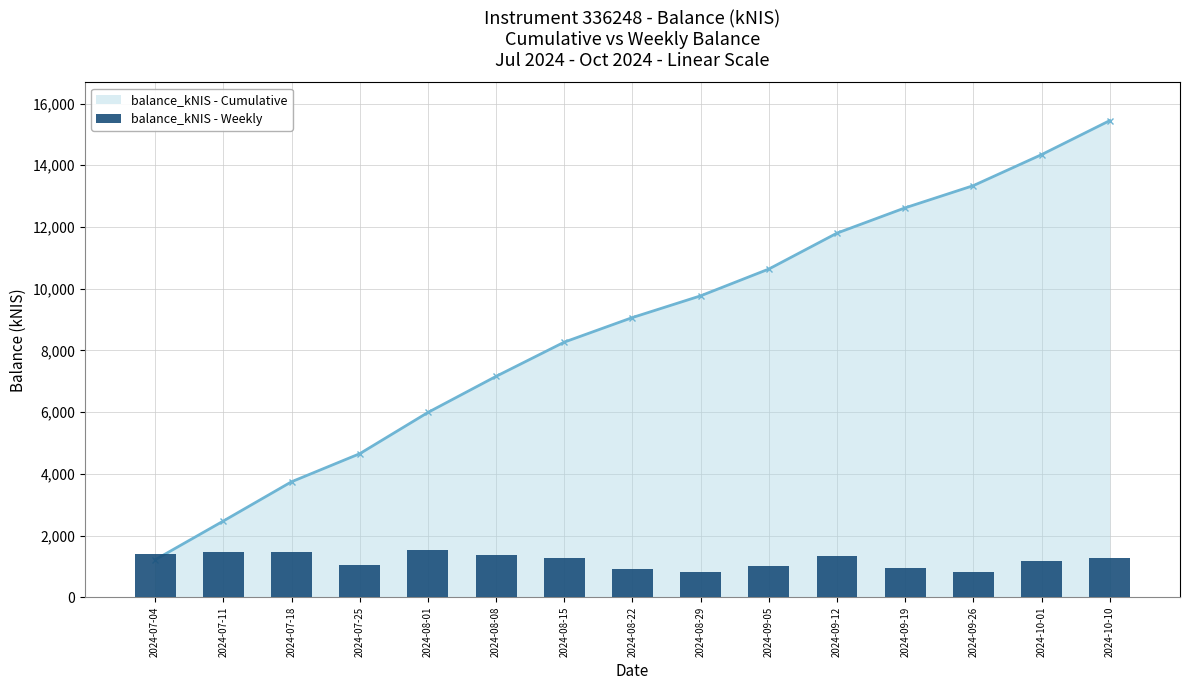

How many values are below 1274?

7